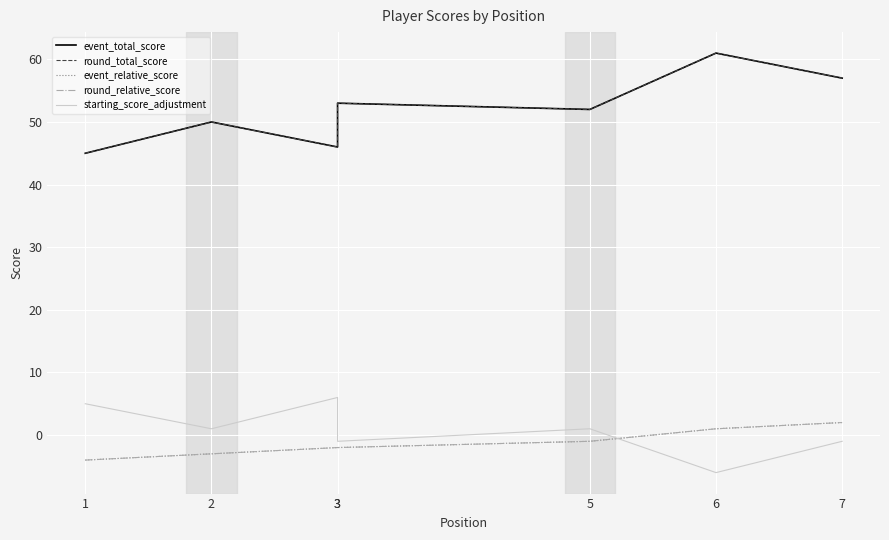

Where is round_relative_score nearest to the value -1?

5